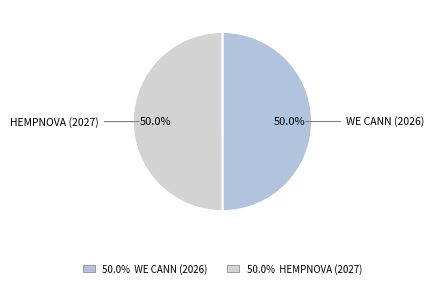

How many slices are in this pie chart?

2